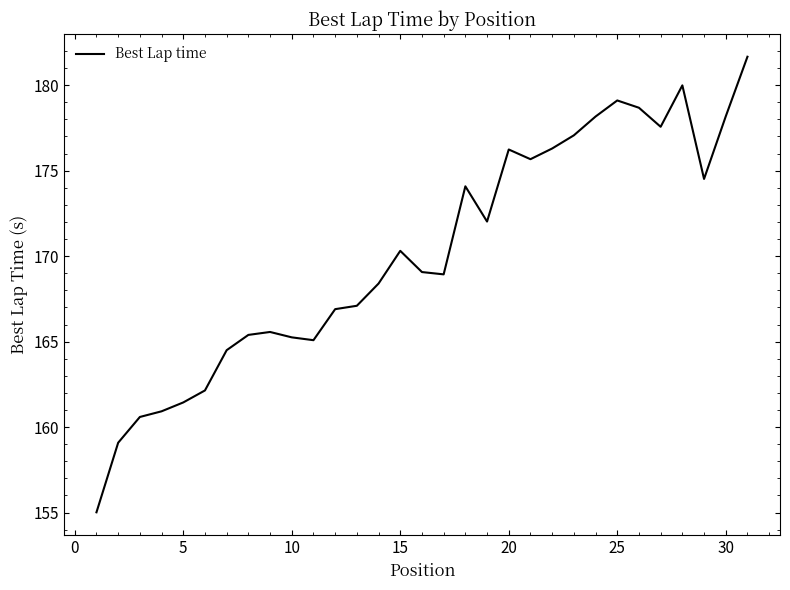

What is the minimum value shown in the chart?

155.0